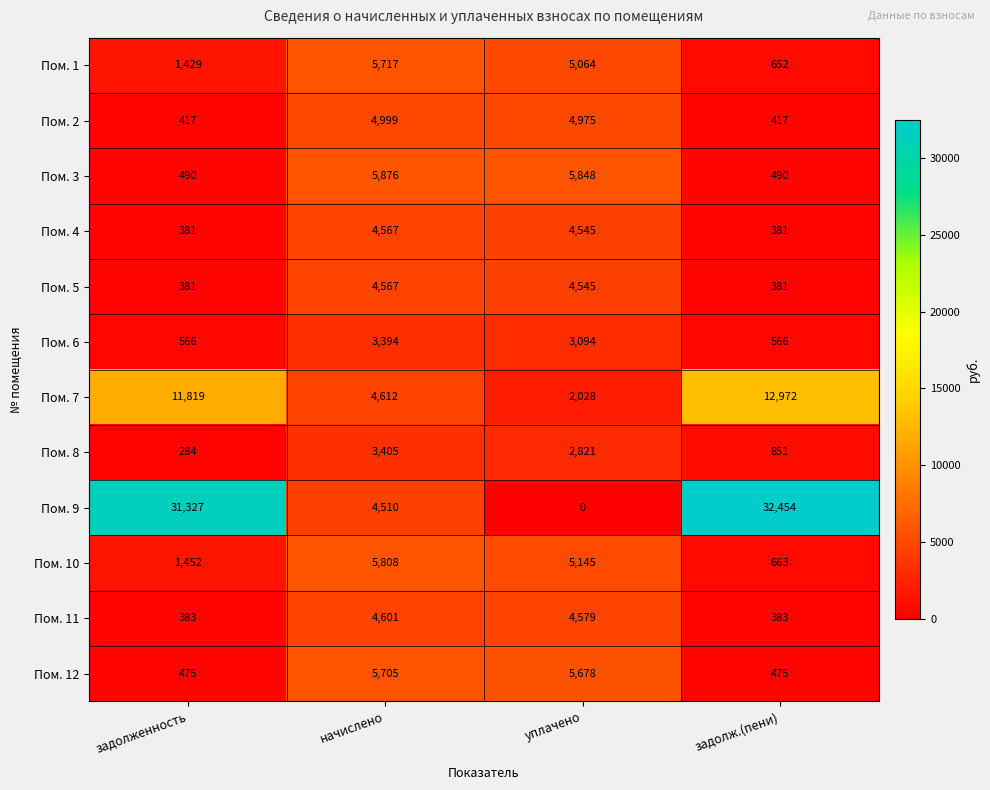

What is the difference between the maximum and minimum values in the Пом. 3 series?

5386